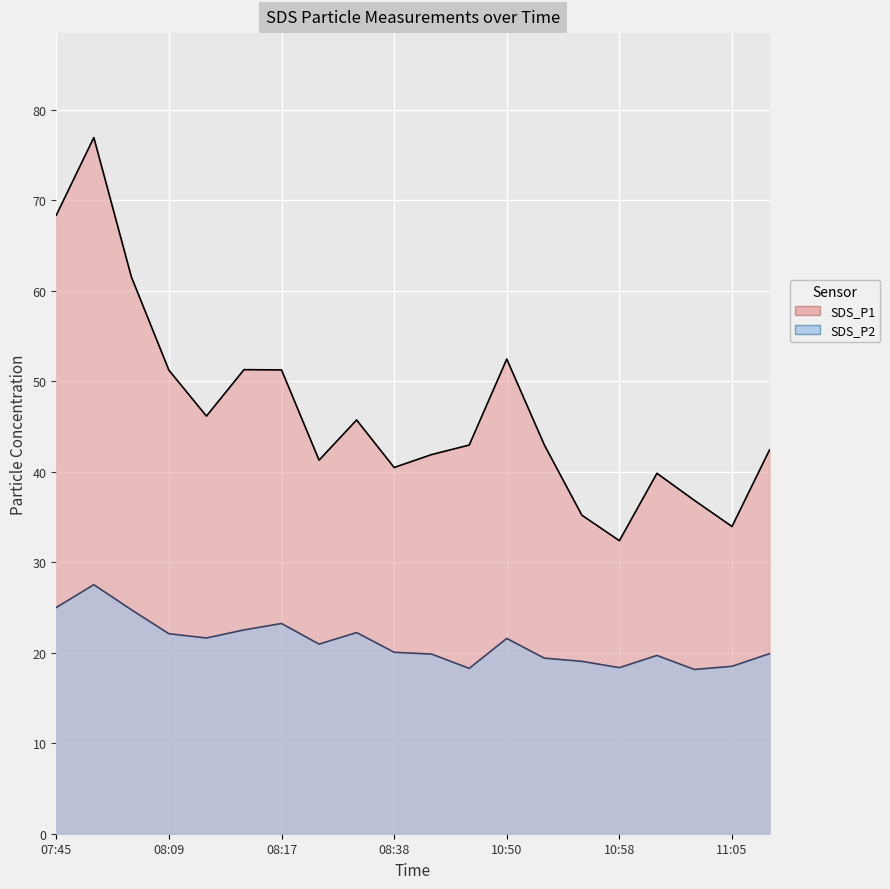

Which series changed the most between 08:38 and 10:50?

SDS_P1